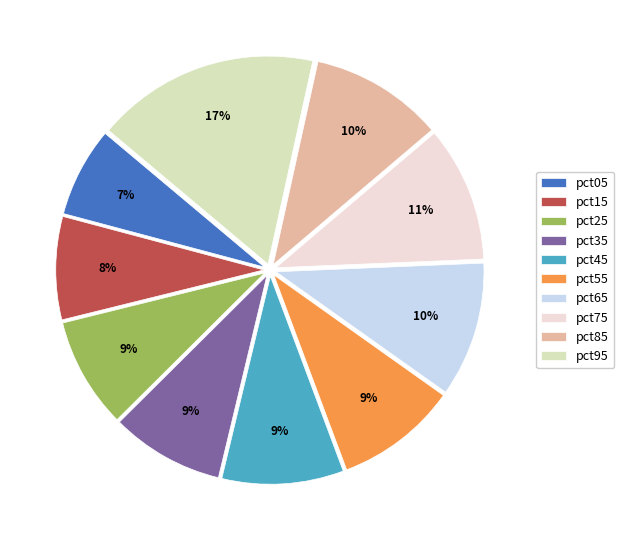

To the nearest percent, what percentage of the pie is pct65?

10%